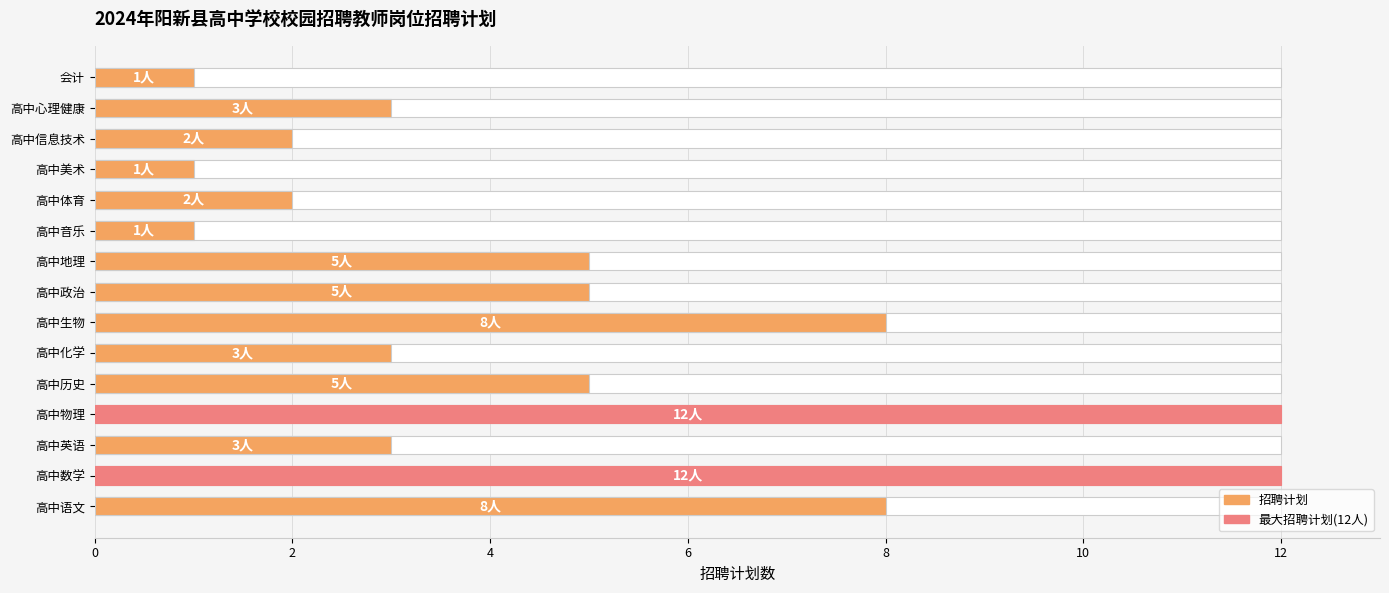

How many data points are above 3?

7